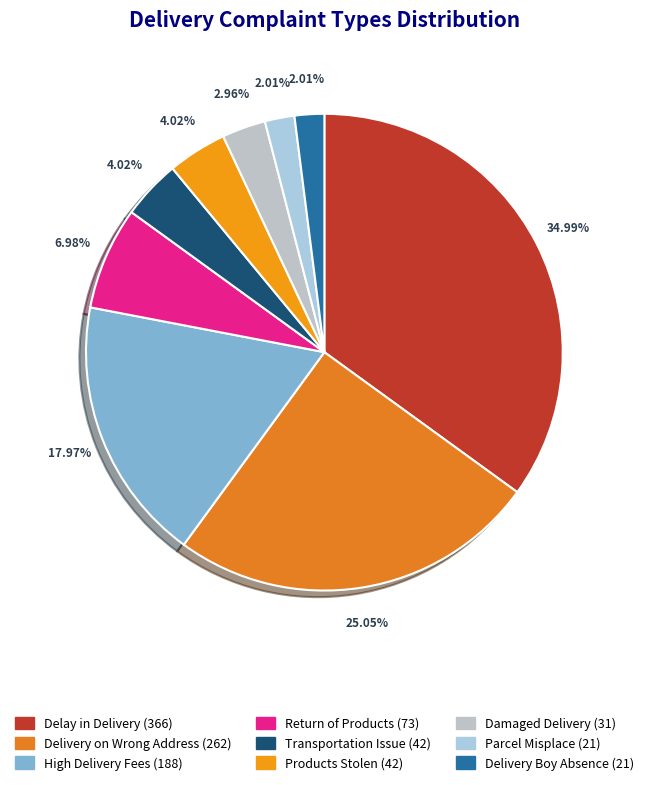

To the nearest percent, what is the difference between the Parcel Misplace and Products Stolen slice percentages?

2%